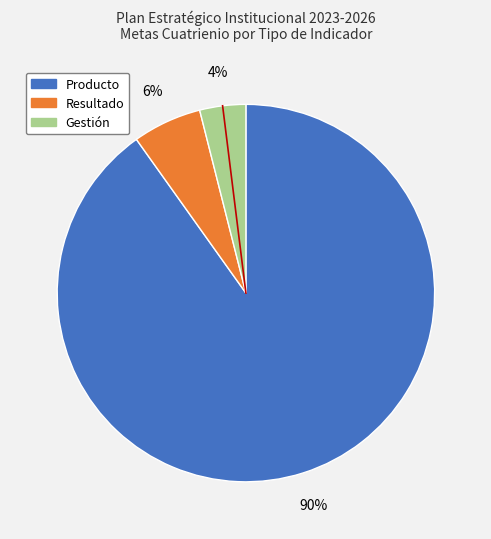

To the nearest percent, what portion does Gestión represent?

4%